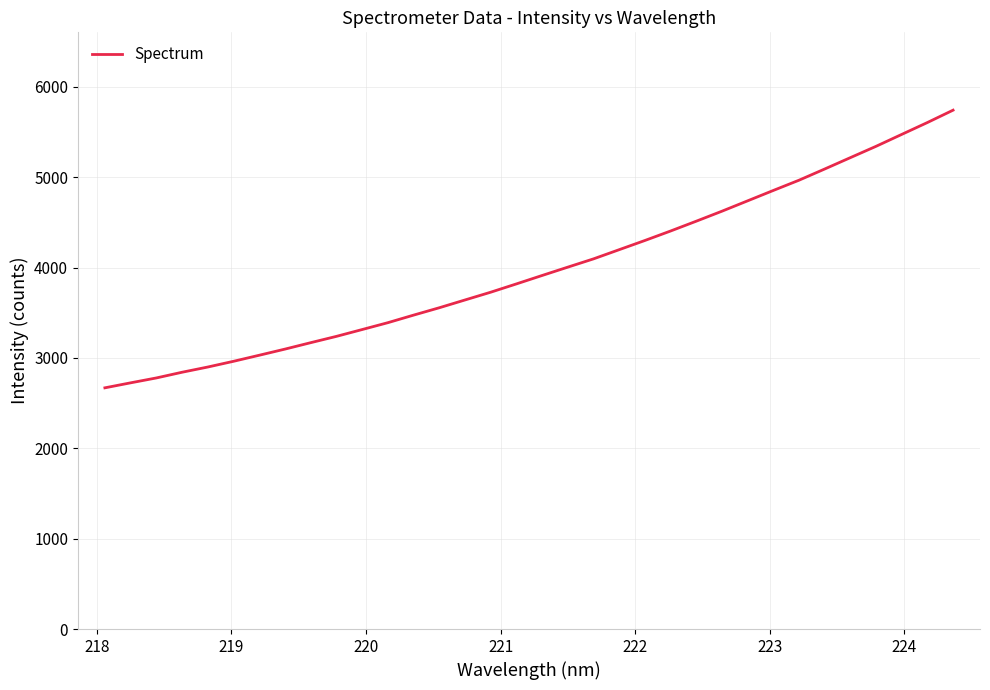

What is the difference between the maximum and minimum values?

3073.0